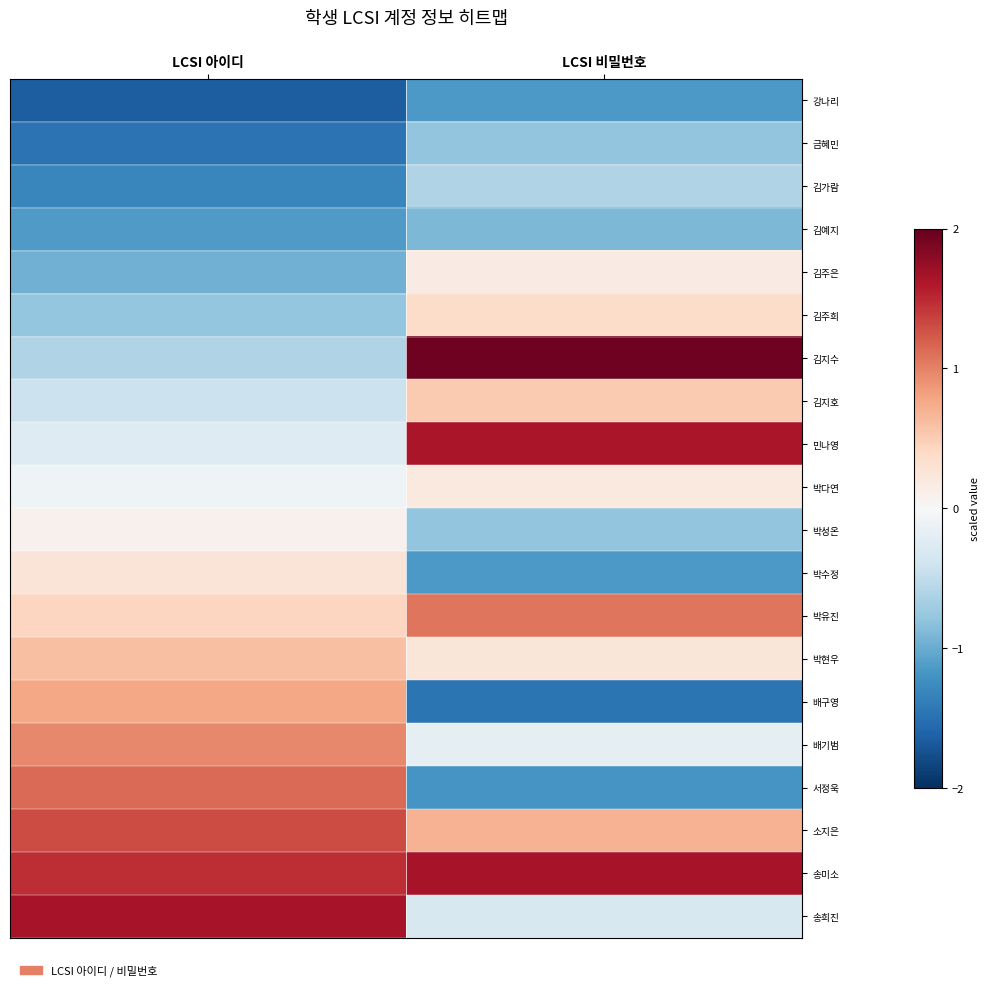

At how many categories does at least one series exceed 0?

2